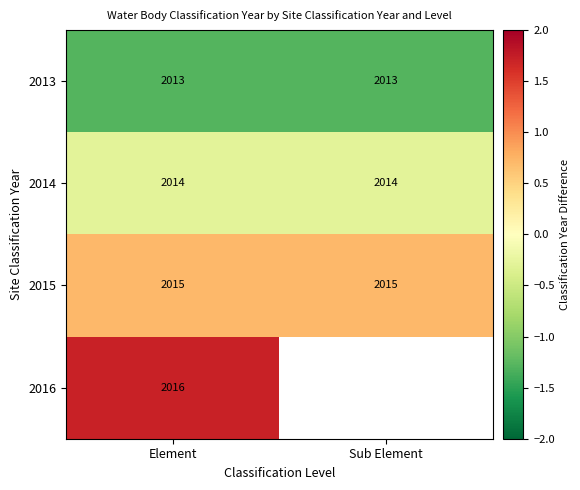

Is the value of 2014 at Element greater than the value of 2015 at Sub Element?

No